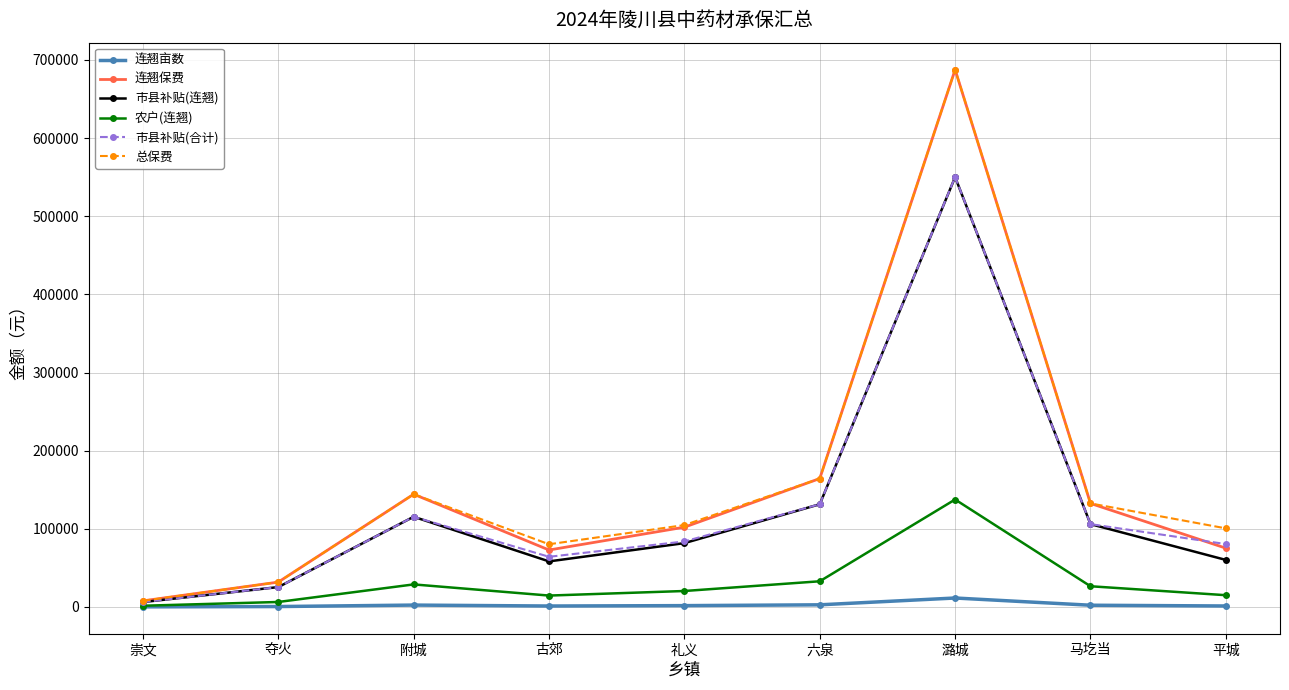

Which category has the lowest value in the 连翘保费 series?

崇文